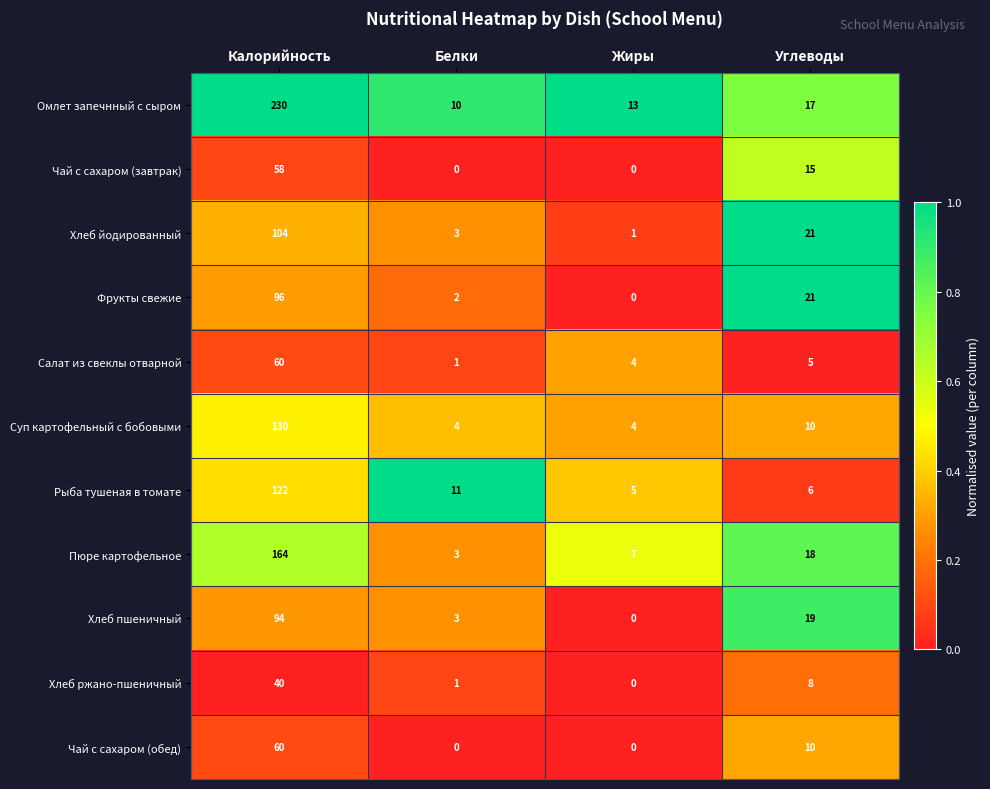

What is the maximum value shown in the chart?

230